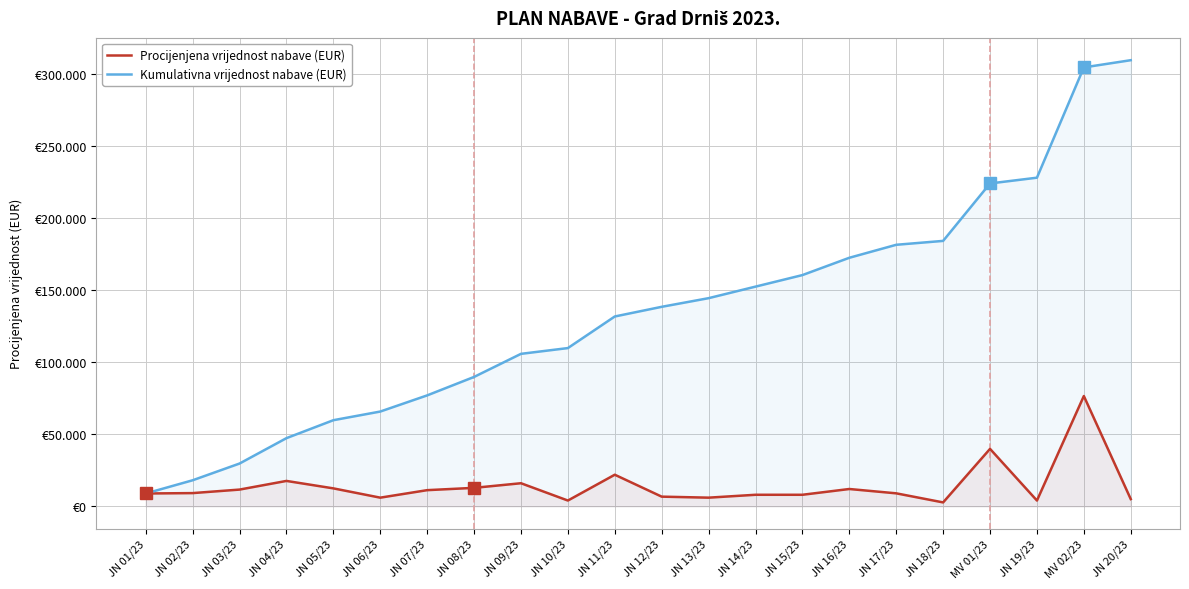

Which category has the highest value in the Kumulativna vrijednost nabave (EUR) series?

JN 20/23